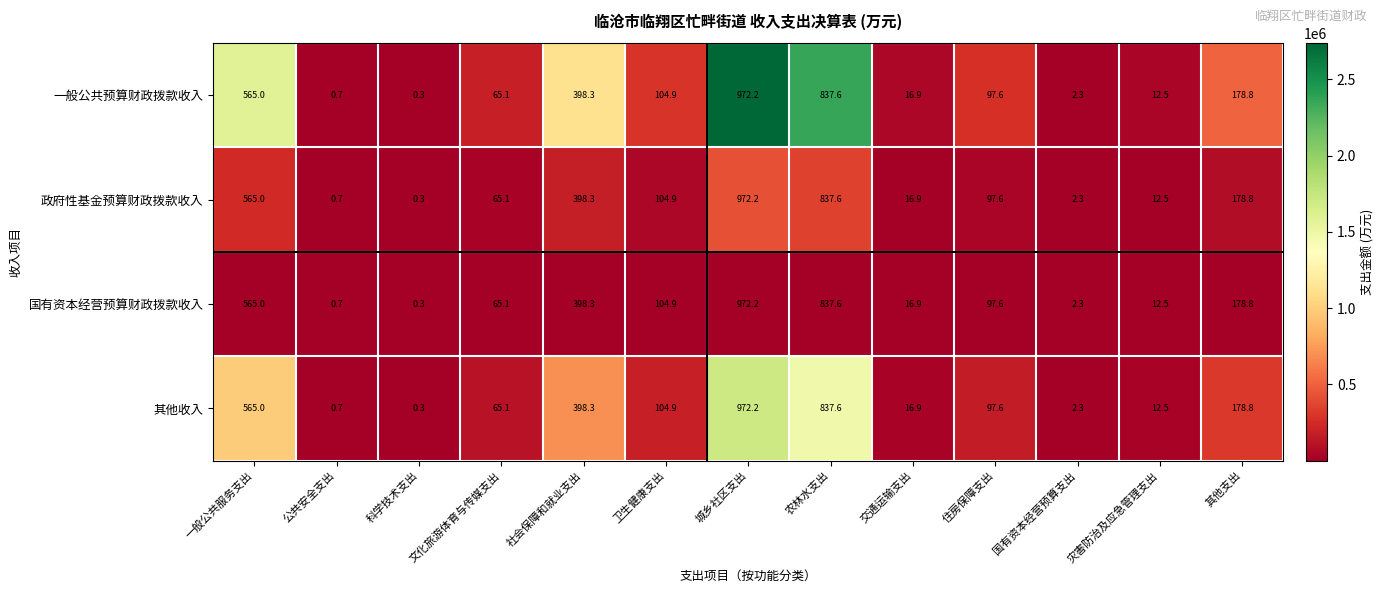

Is the value of 一般公共预算财政拨款收入 at 灾害防治及应急管理支出 greater than the value of 政府性基金预算财政拨款收入 at 文化旅游体育与传媒支出?

No